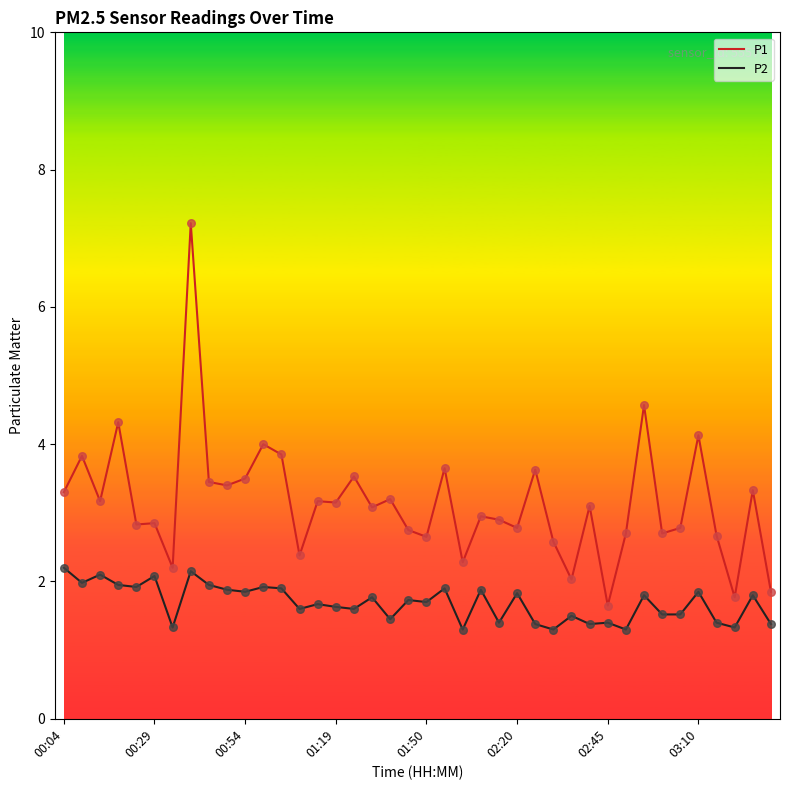

What is the highest value of the P1 series?

7.2